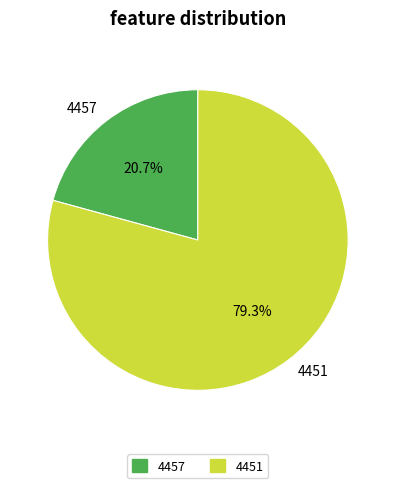

Which slice is the smallest?

4457